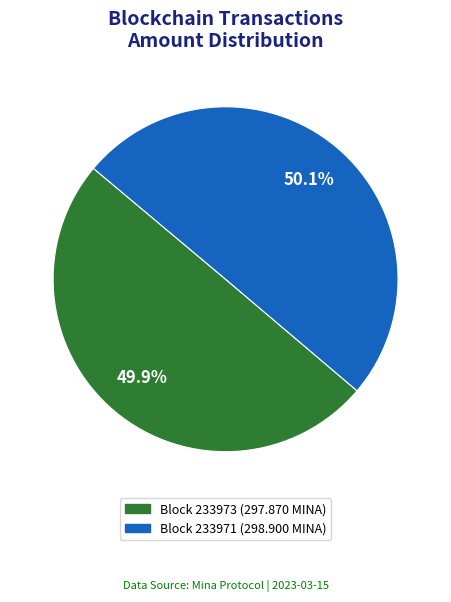

Which category has the smallest portion of the pie?

233973